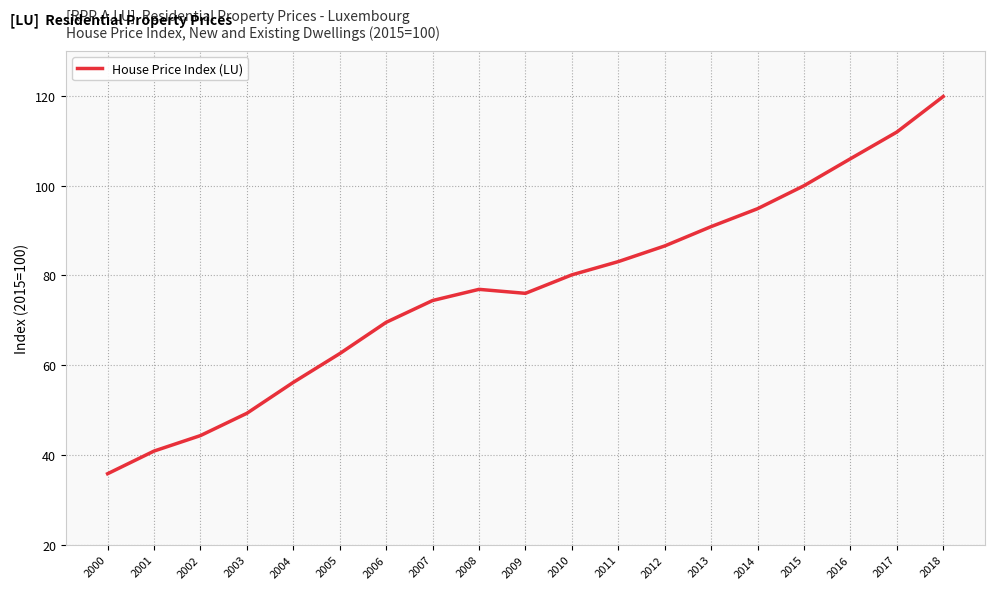

What is the approximate value at 2011?

83.1